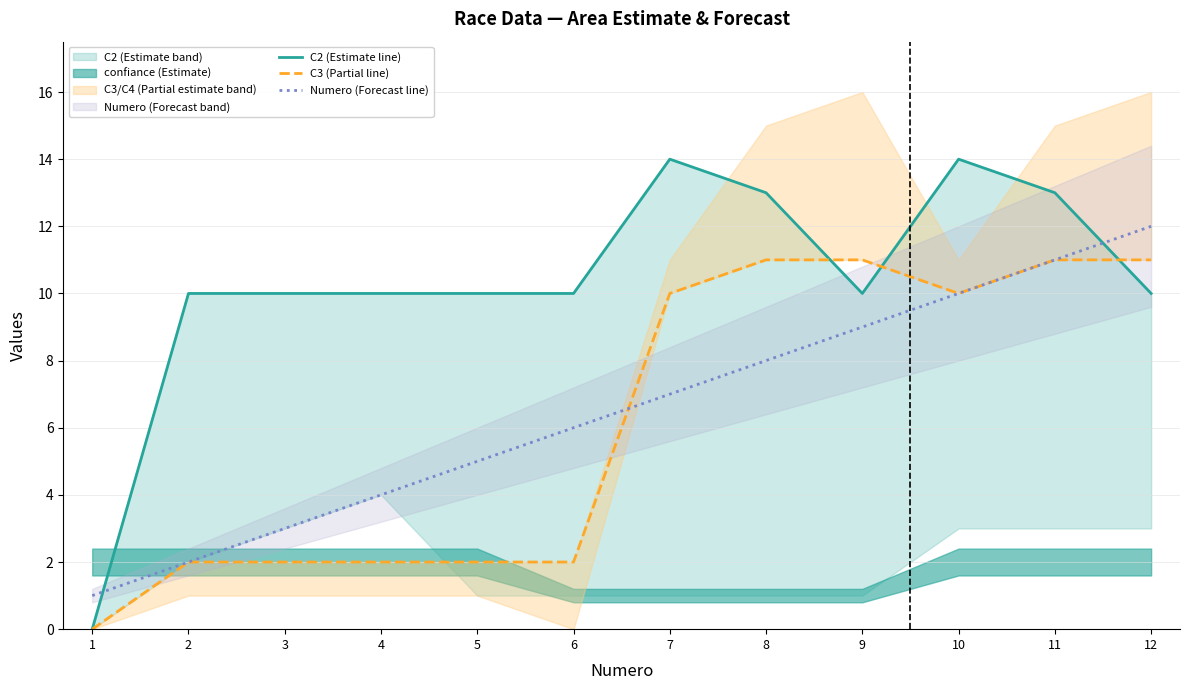

True or false: C2 (Estimate line) has a value of 15 at 9.

False